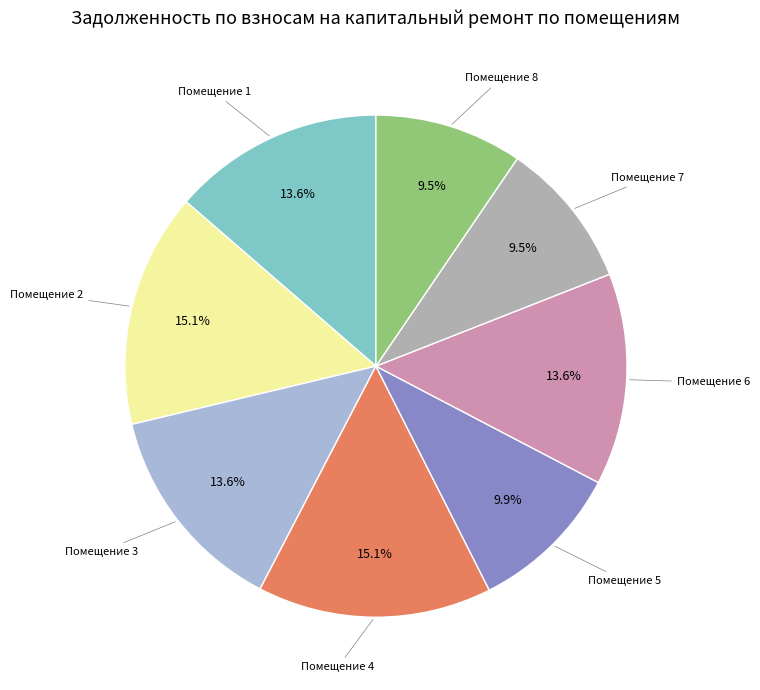

Which has a higher value, Помещение 4 or Помещение 6?

Помещение 4